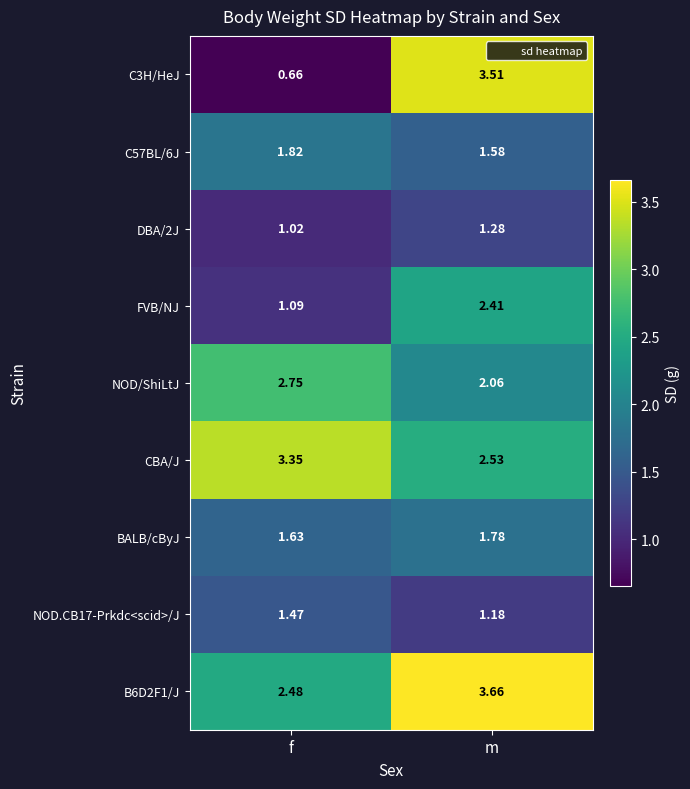

At which label is NOD.CB17-Prkdc<scid>/J closest to 1?

m